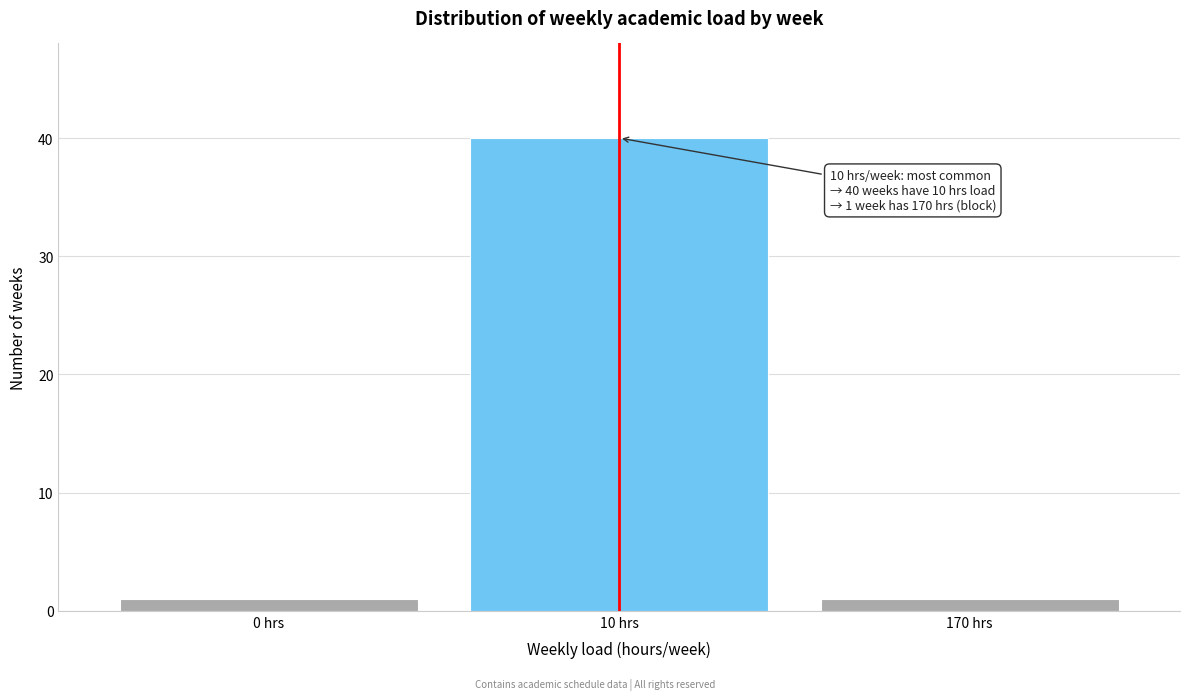

Reading right to left, list all the values displayed in this chart.

1	40	1